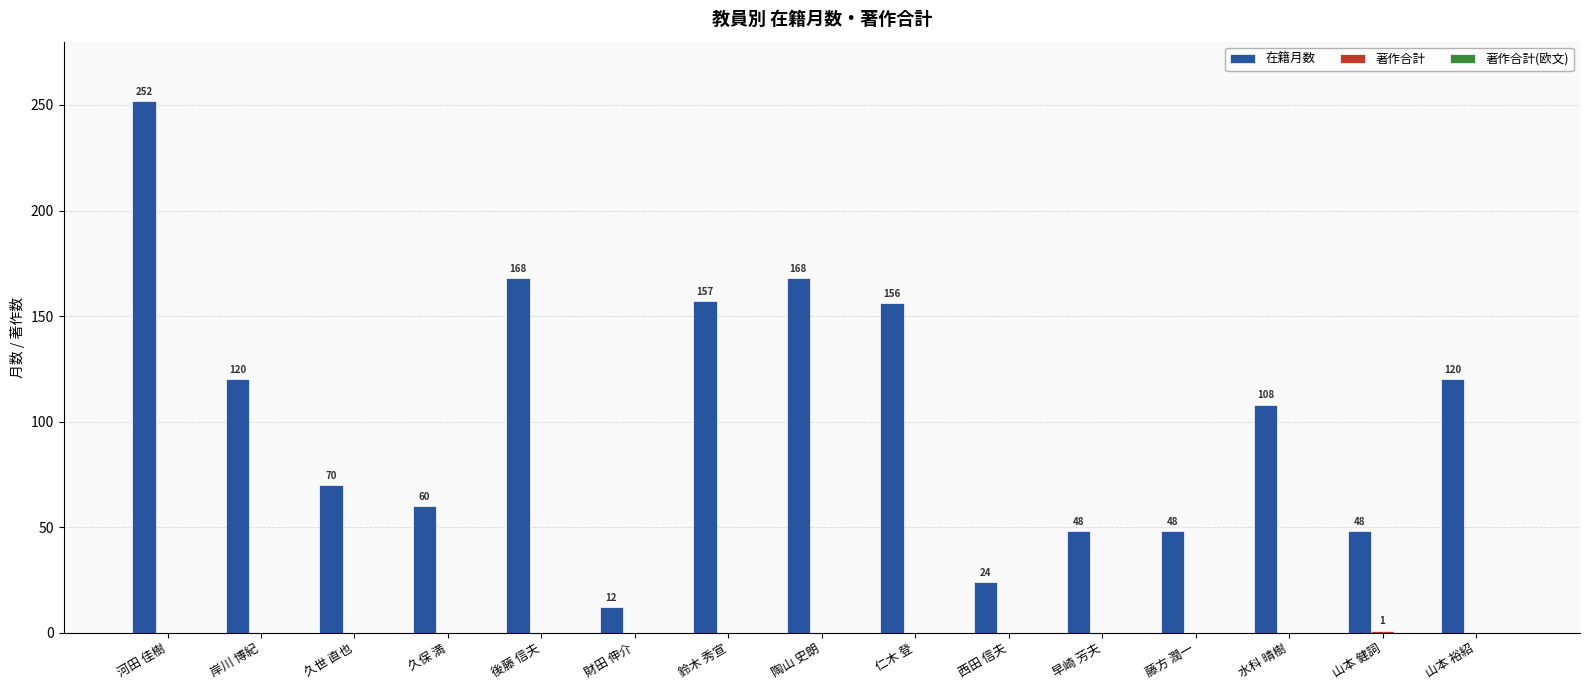

The value of 在籍月数 at 山本 裕紹 is 120. True or false?

True